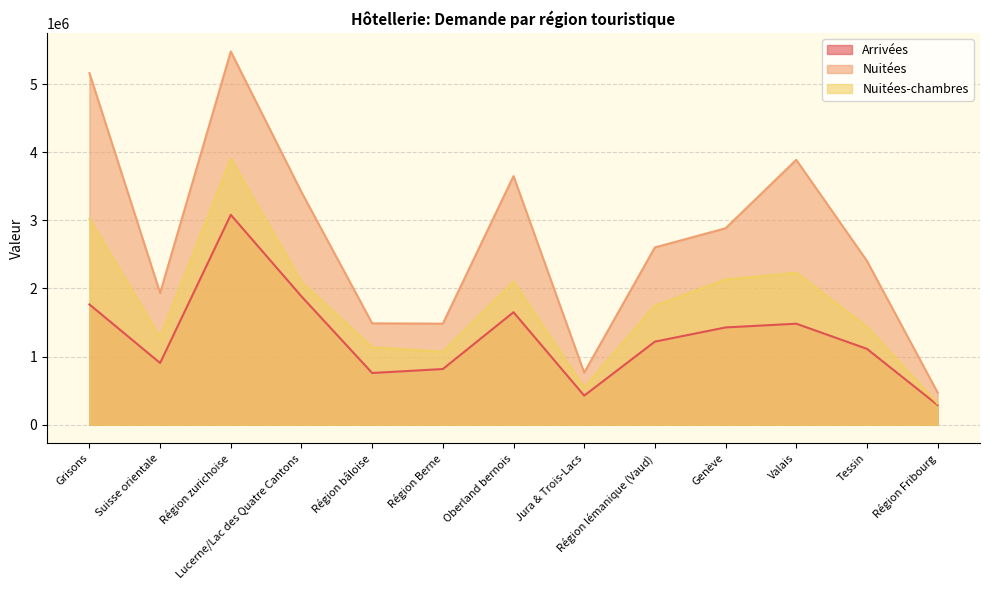

Does the chart have visible grid lines?

Yes